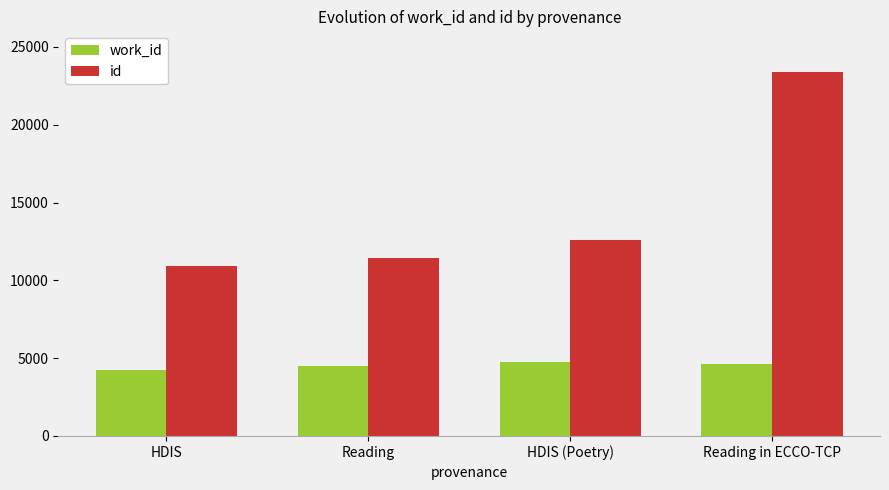

Reading left to right, list all the values displayed in this chart.

work_id: 4209	4501	4754	4640
id: 10918	11466	12584	23400